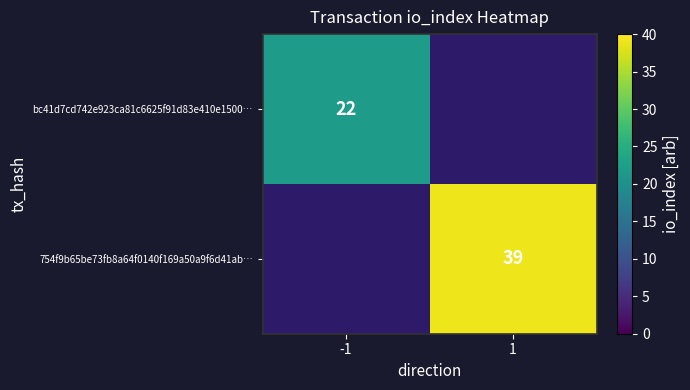

The value of 754f9b65be73fb8a64f0140f169a50a9f6d41ab… at 1 is 39. True or false?

True